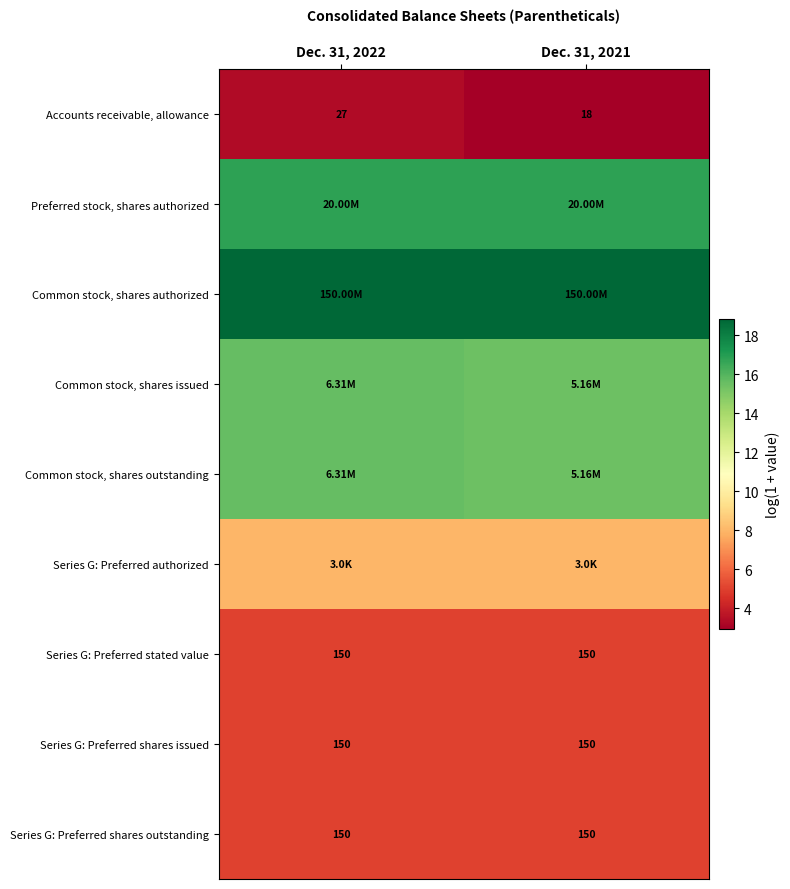

What is the greatest value displayed?

18.8